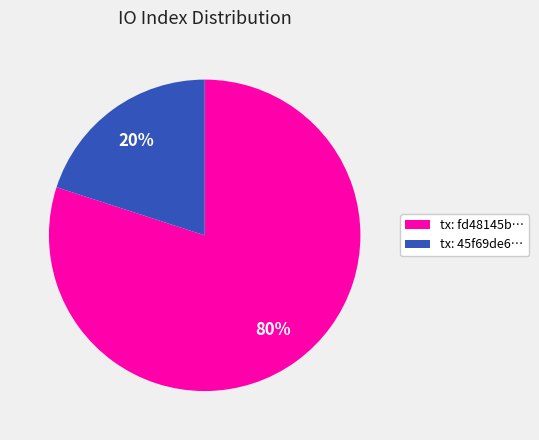

To the nearest percent, what is the difference between the largest and smallest slice percentages?

60%